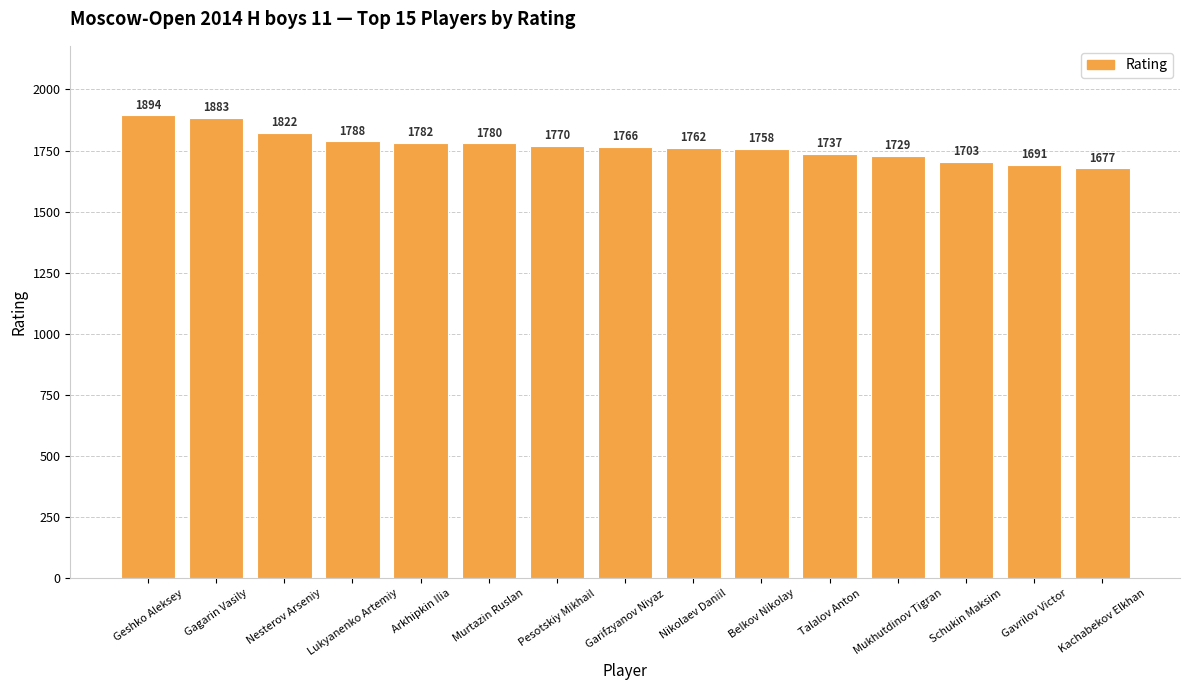

The chart shows a value of 1894 at Geshko Aleksey. True or false?

True